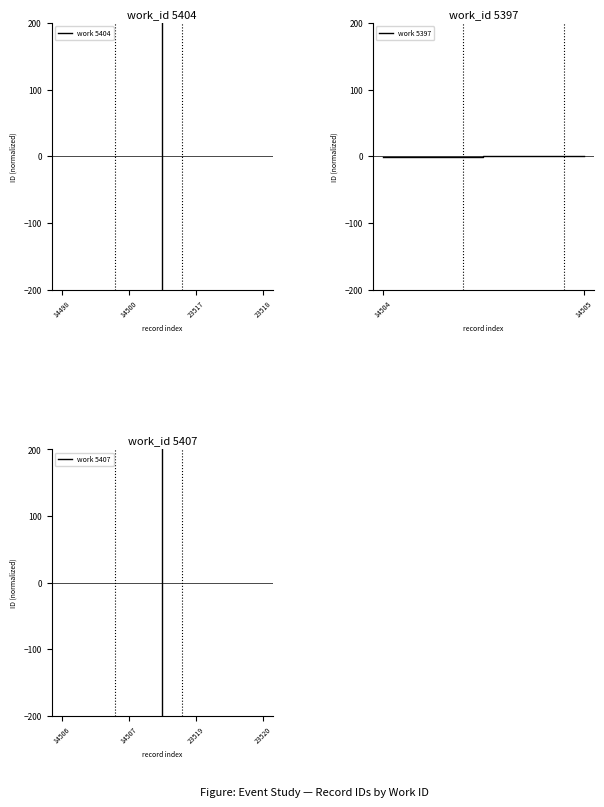

At 23518, list the series in order from smallest to largest.

5407, 5404